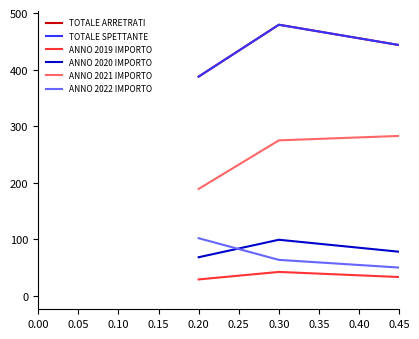

Does the chart have visible grid lines?

No